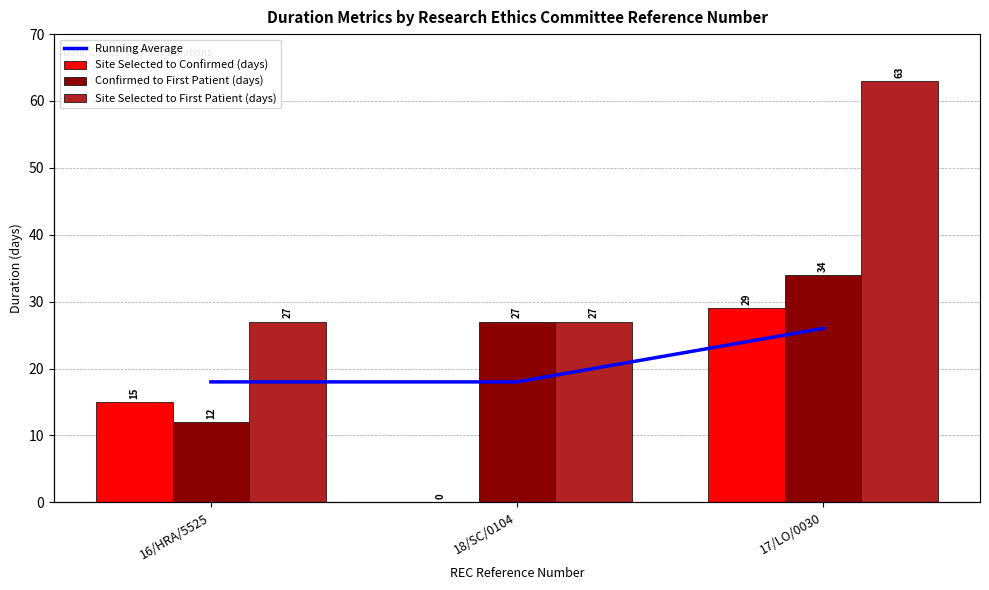

How many bars are there in total?

12